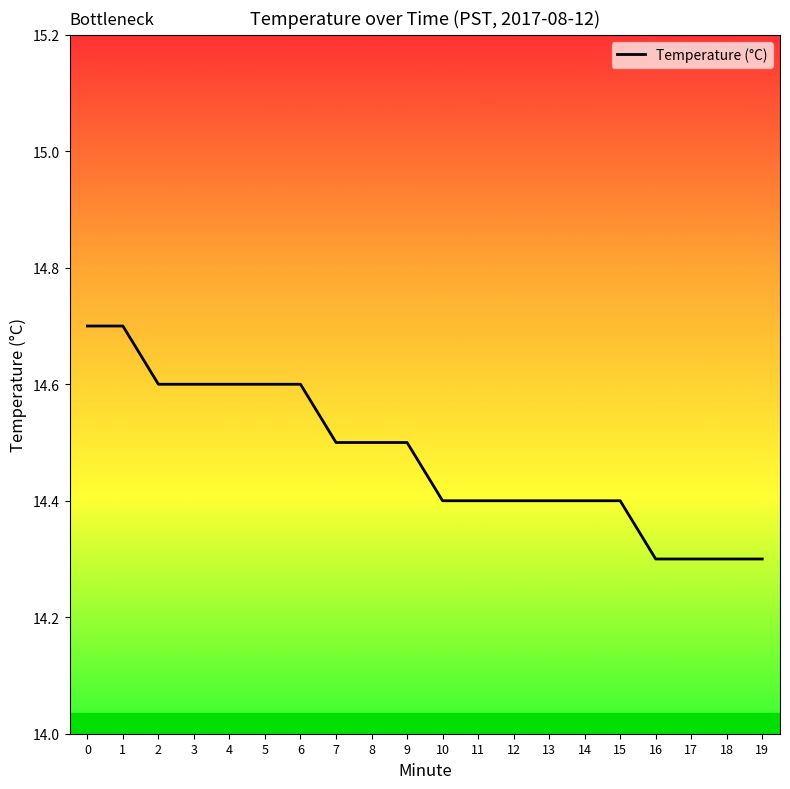

What is the difference between the values at 13 and 3?

0.2